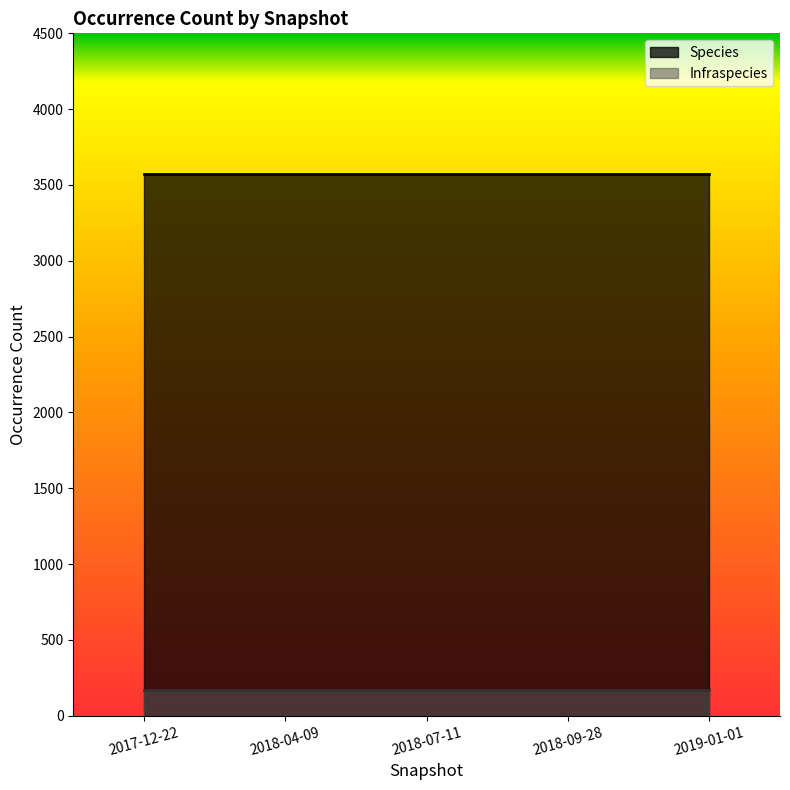

True or false: Species and Infraspecies intersect in this chart.

False